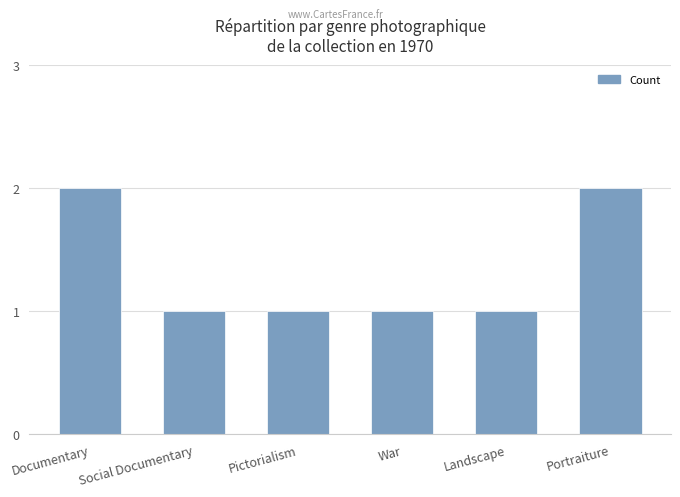

Between Documentary and Pictorialism, which is larger?

Documentary